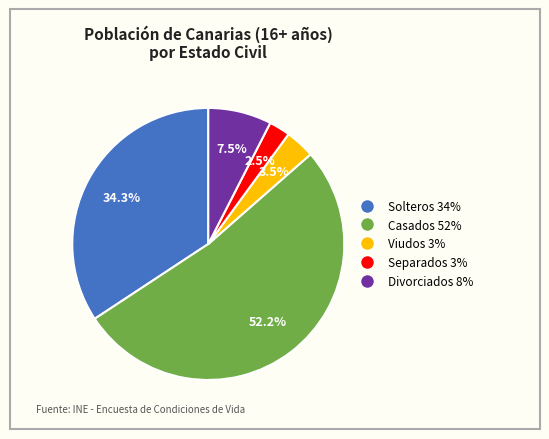

Which has a higher value, Casados or Solteros?

Casados